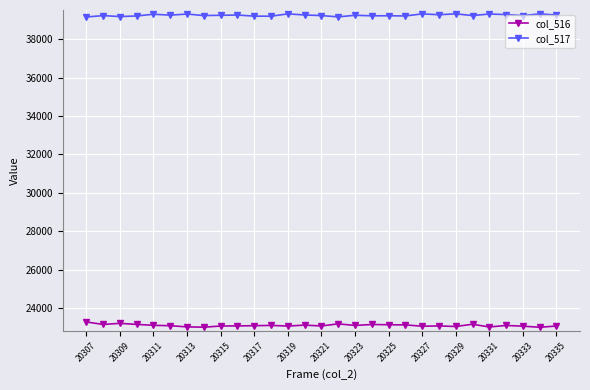

What is the sum of all col_517 values?

1138138